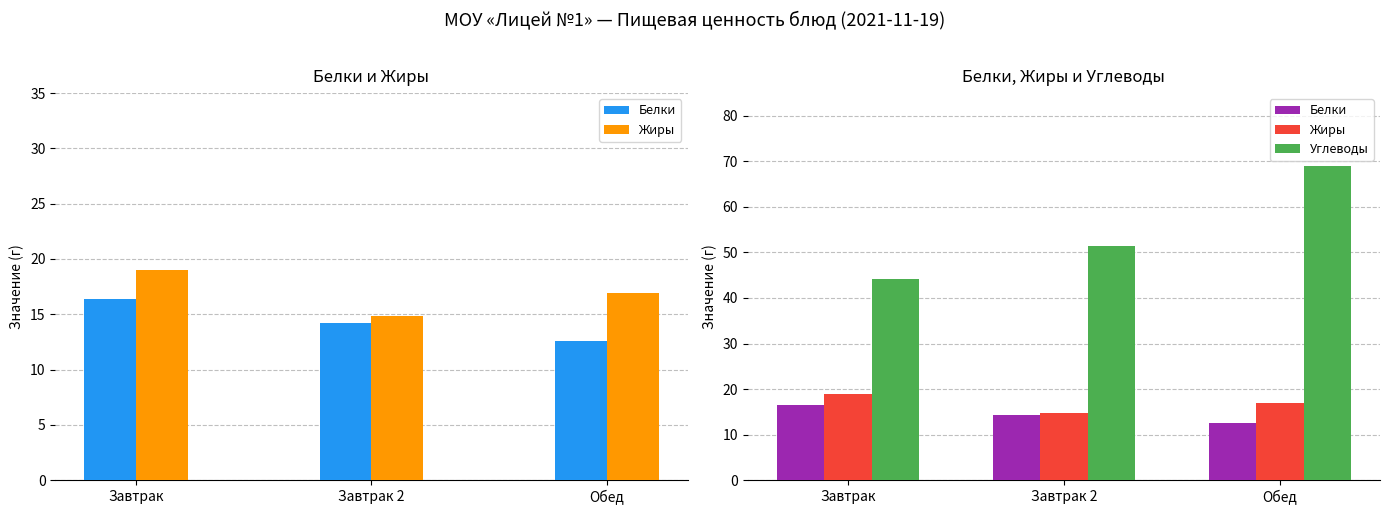

What is the minimum value for Жиры?

14.8